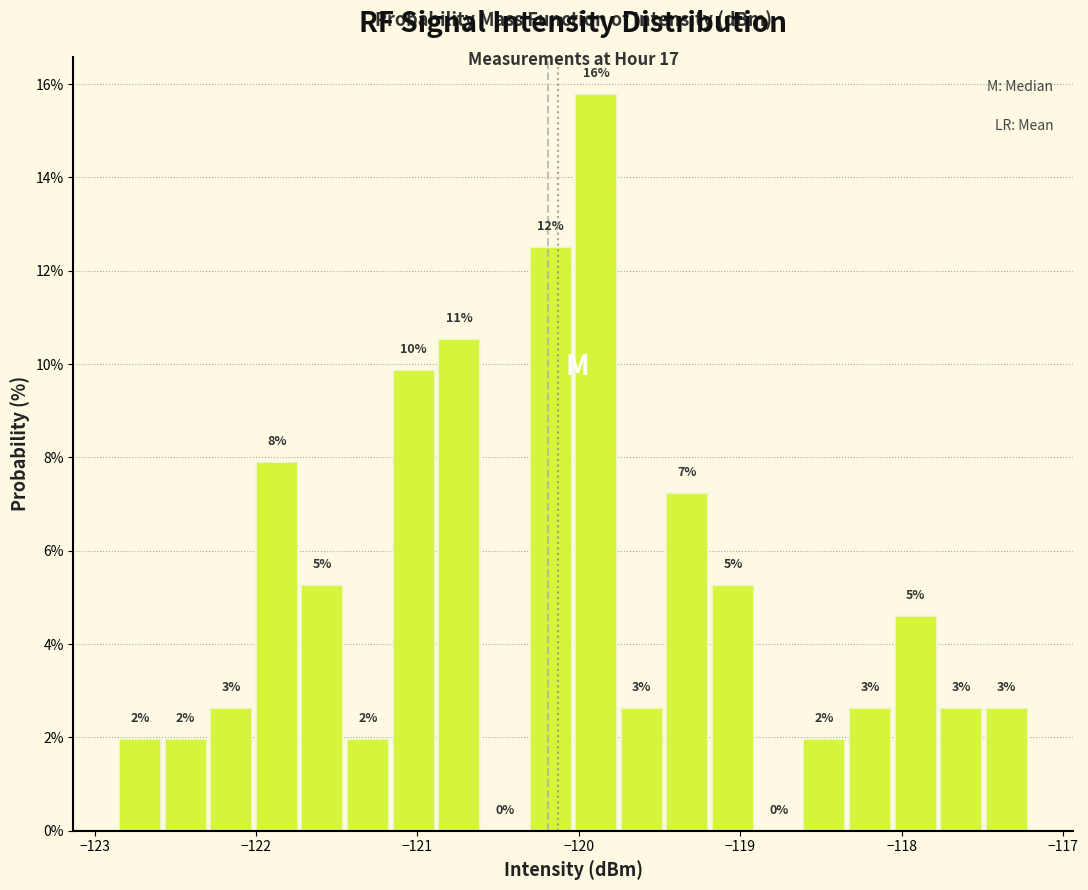

Around what value on the x-axis is the tallest bar? Give the approximate position of its centre, as read against the axis.

-119.9